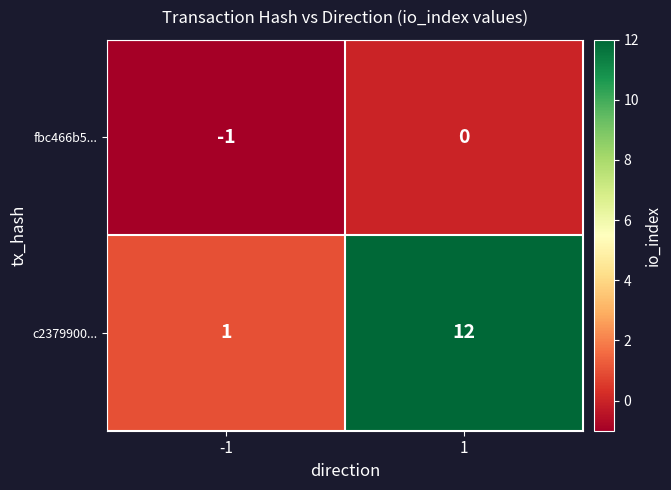

Reading left to right, what are all the values shown in this chart?

fbc466b5...: -1	0
c2379900...: 1	12